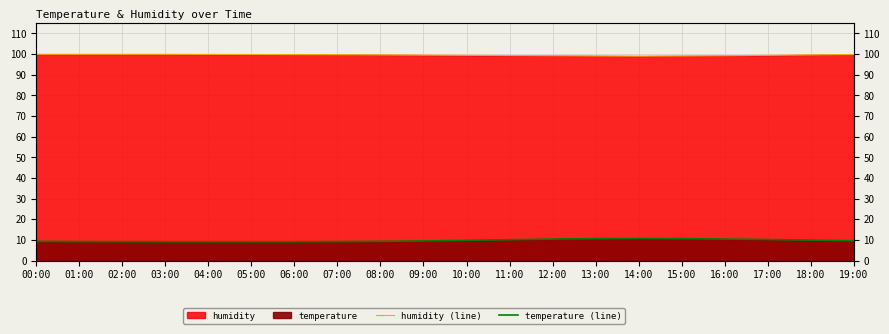

How many interior local peaks does the temperature (line) series have?

1